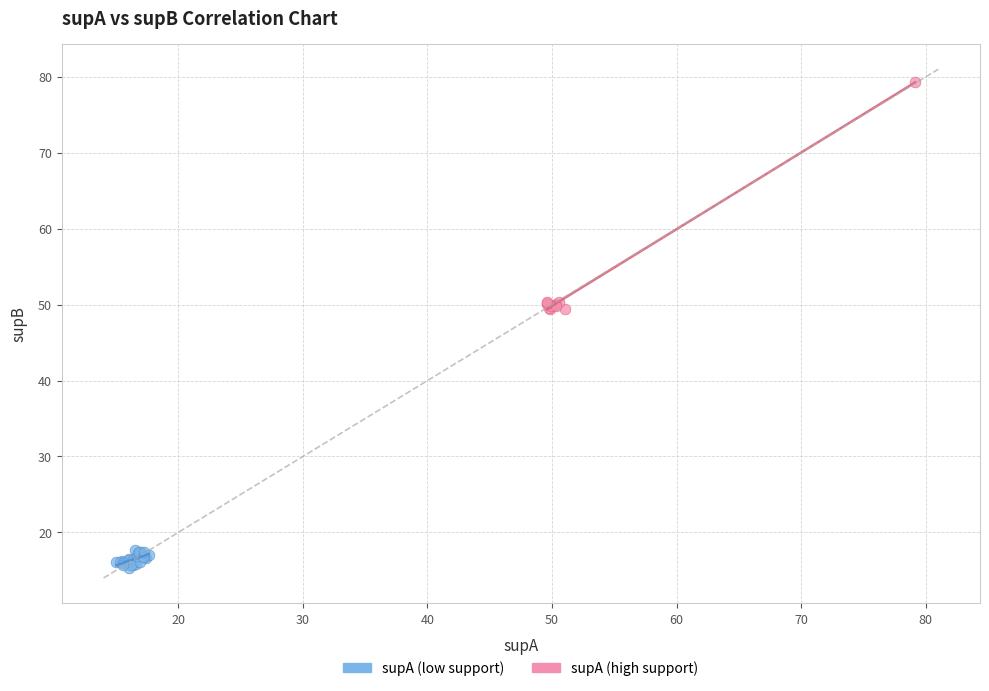

Which series reaches the minimum Y coordinate?

supA (low support)